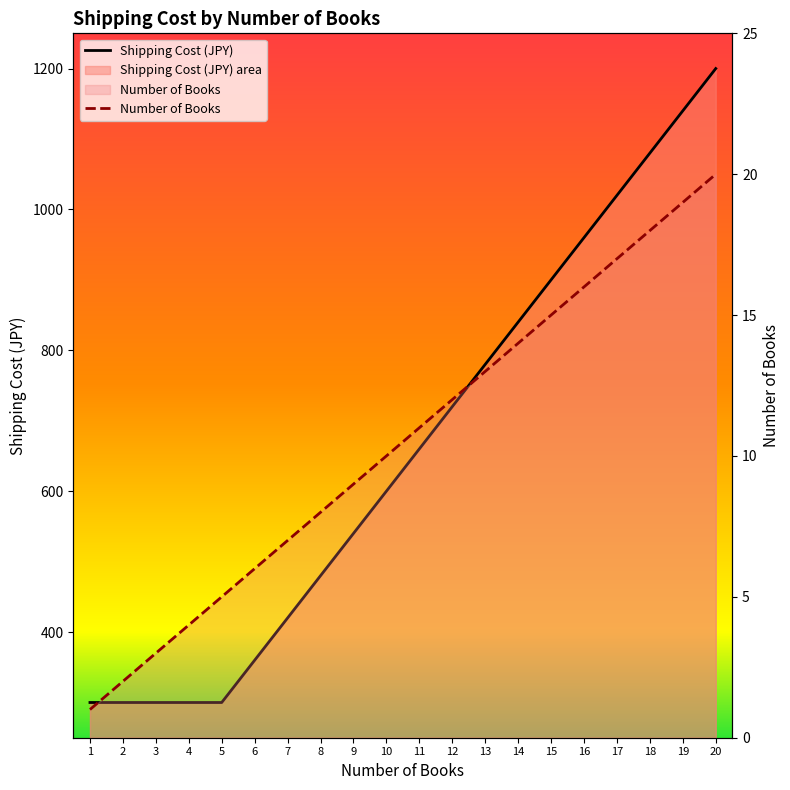

What is the minimum value shown in the chart?

1